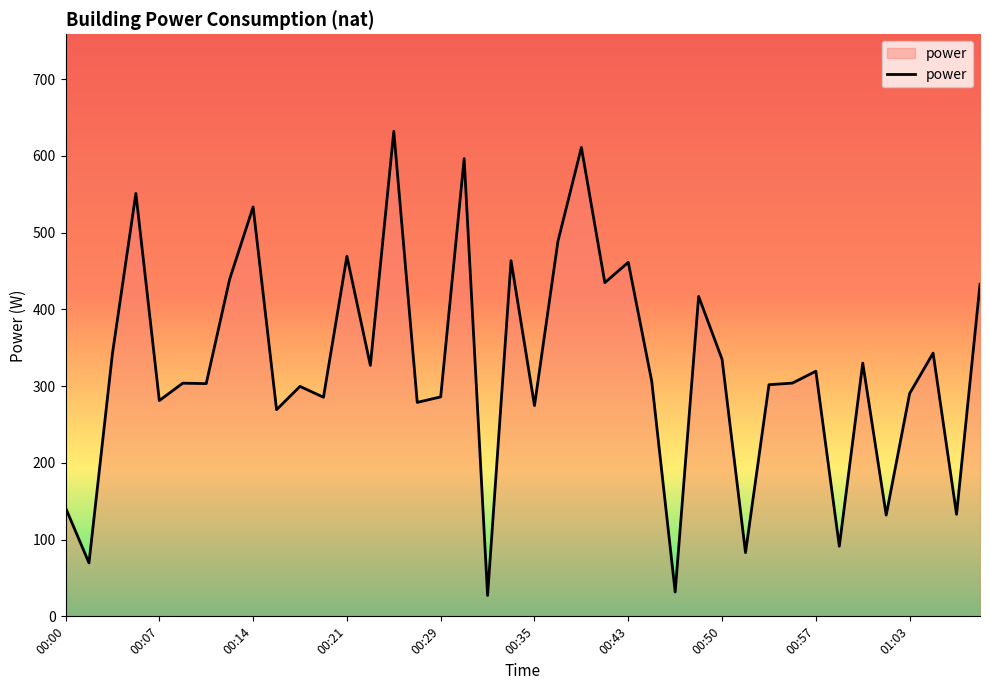

What is the minimum value shown in the chart?

27.2